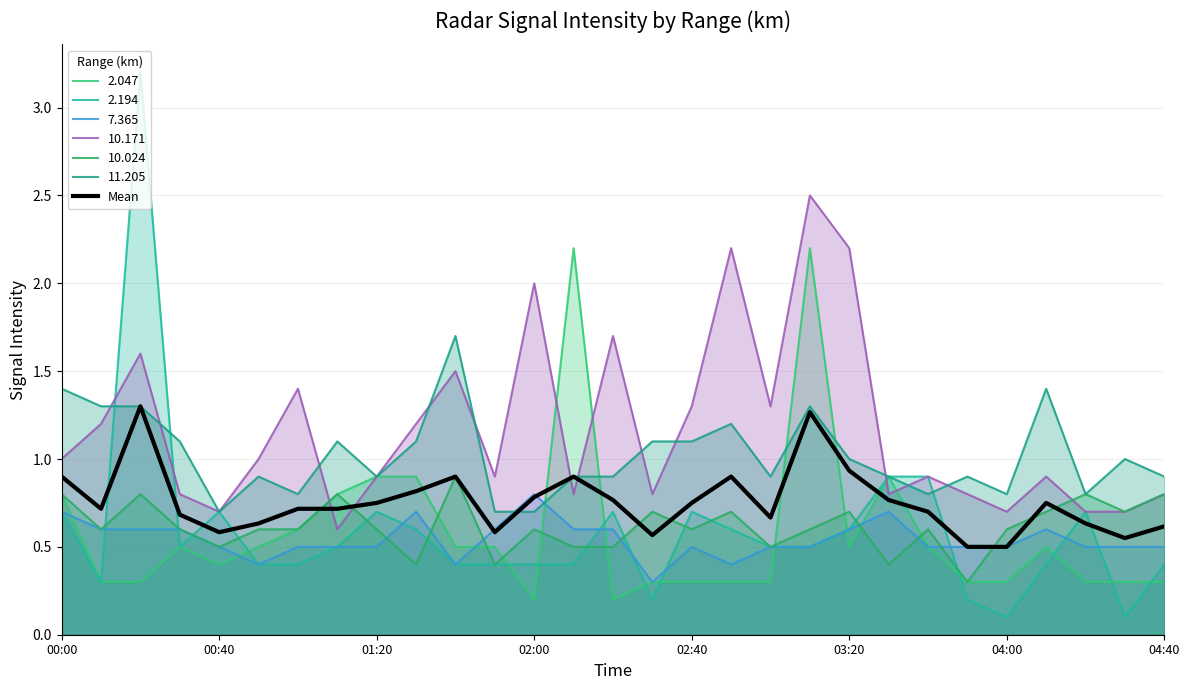

What is the greatest value displayed?

3.2